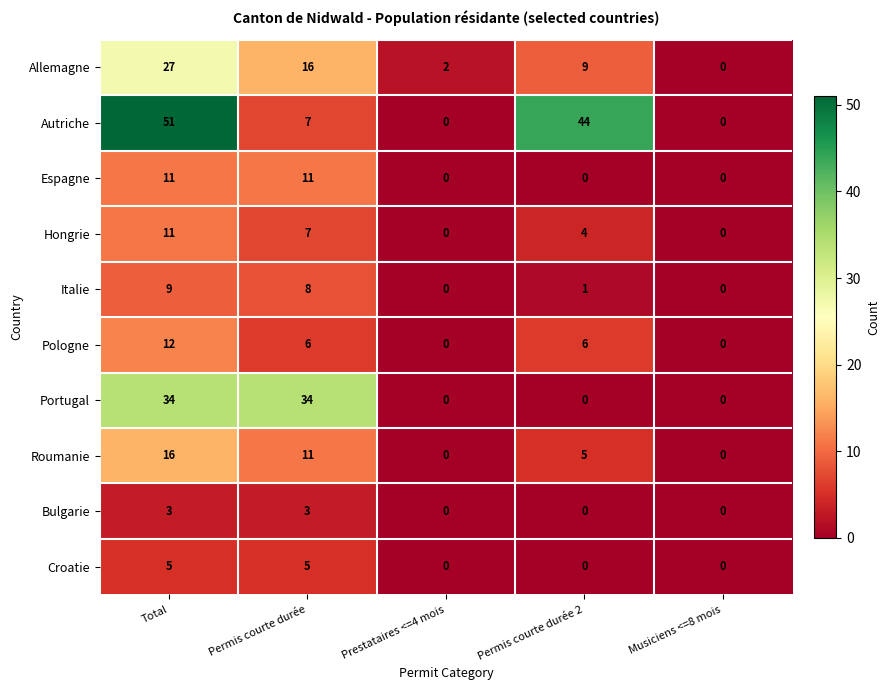

What is the difference between the Allemagne values at Permis courte durée and Permis courte durée 2?

7